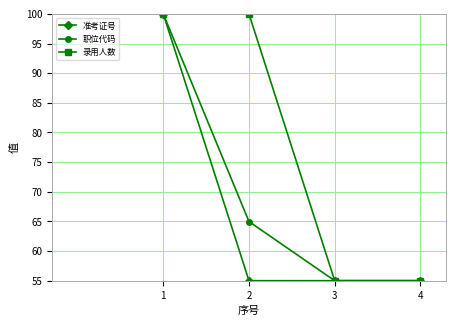

True or false: 职位代码 has a value of 94.0 at 3.

False